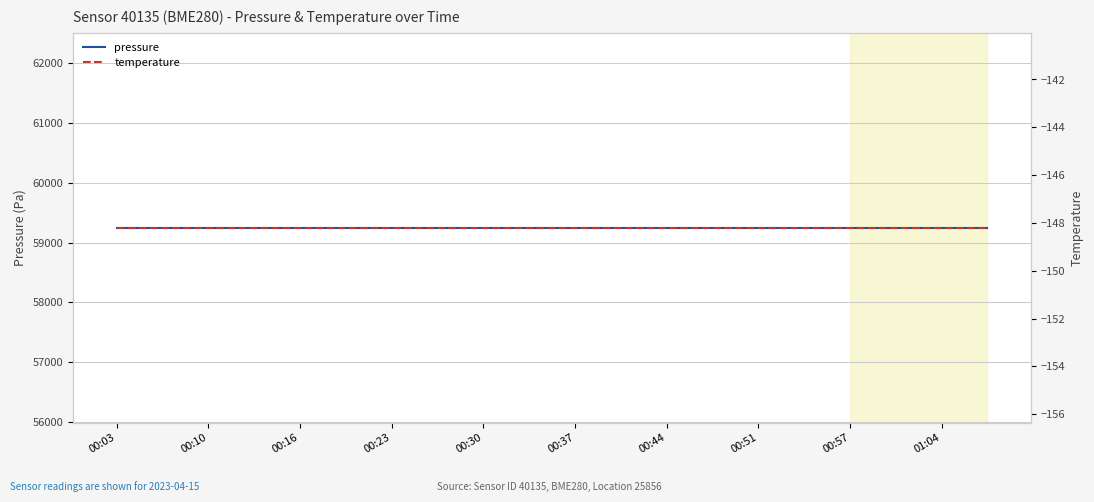

Reading right to left, list all the values displayed in this chart.

pressure: 59247.3	59247.3	59247.3	59247.3	59247.3	59247.3	59247.3	59247.3	59247.3	59247.3	59247.3	59247.3	59247.3	59247.3	59247.3	59247.3	59247.3	59247.3	59247.3	59247.3
temperature: -148.2	-148.2	-148.2	-148.2	-148.2	-148.2	-148.2	-148.2	-148.2	-148.2	-148.2	-148.2	-148.2	-148.2	-148.2	-148.2	-148.2	-148.2	-148.2	-148.2